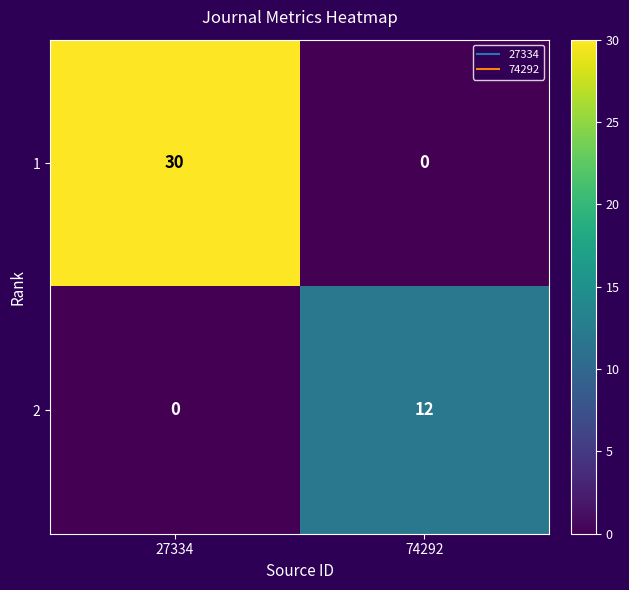

What is the sum of all 1 values?

30